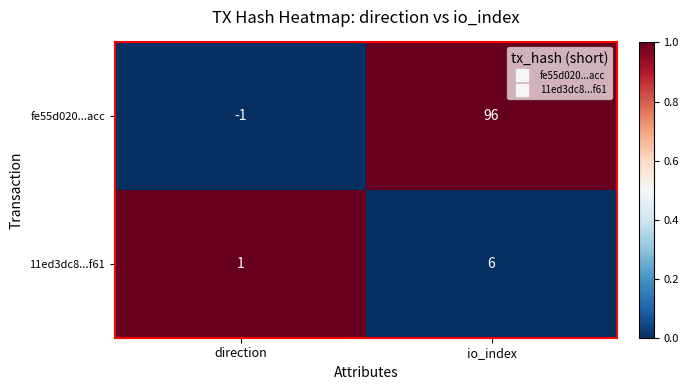

What is the sum of all fe55d020...acc values?

95